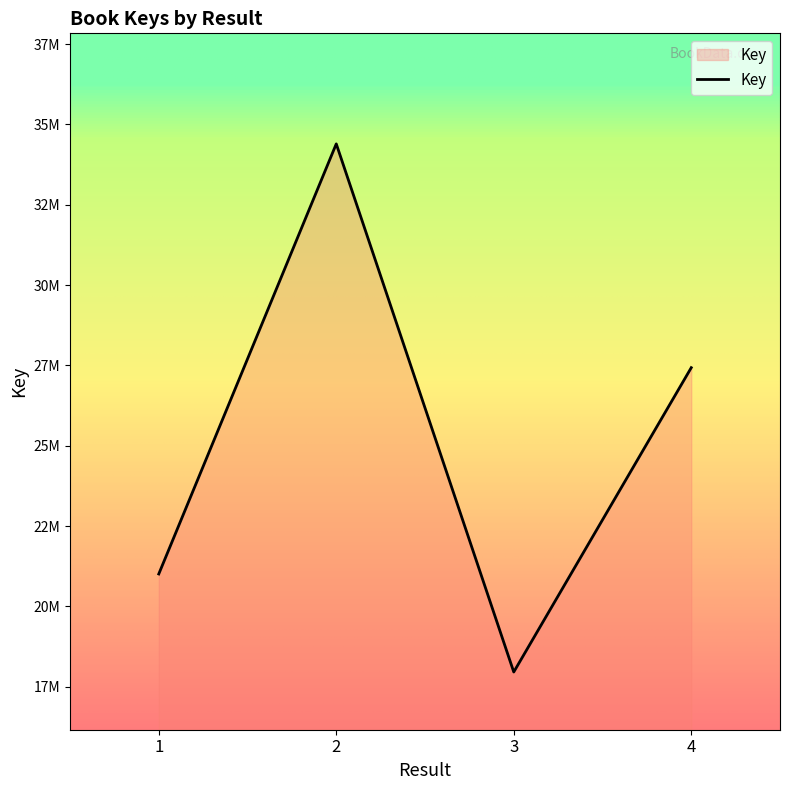

Does the chart have visible grid lines?

No